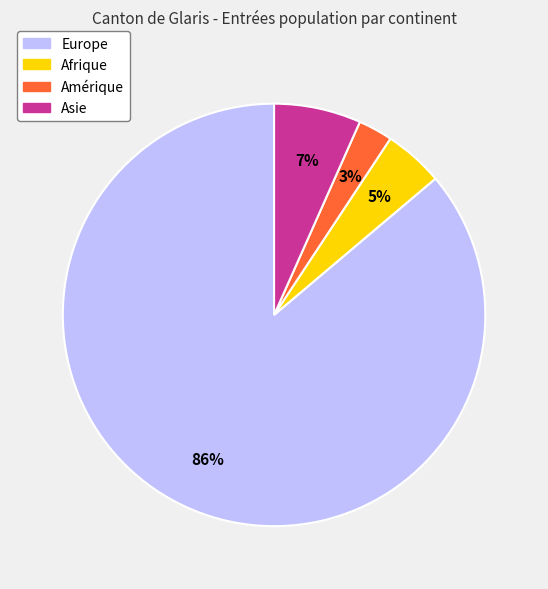

Which category accounts for the majority?

Europe